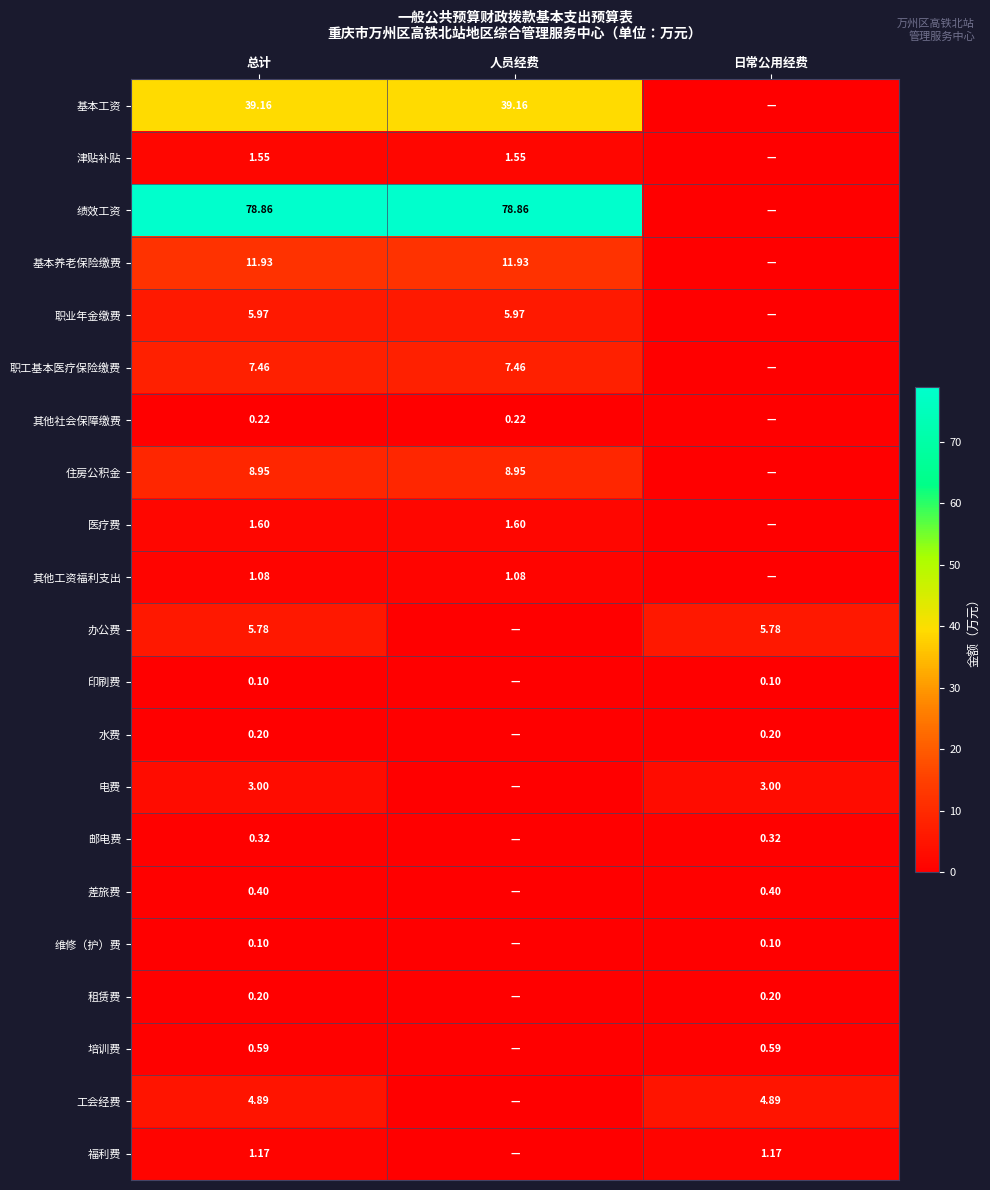

The value of 电费 at 总计 is 3.0. True or false?

True